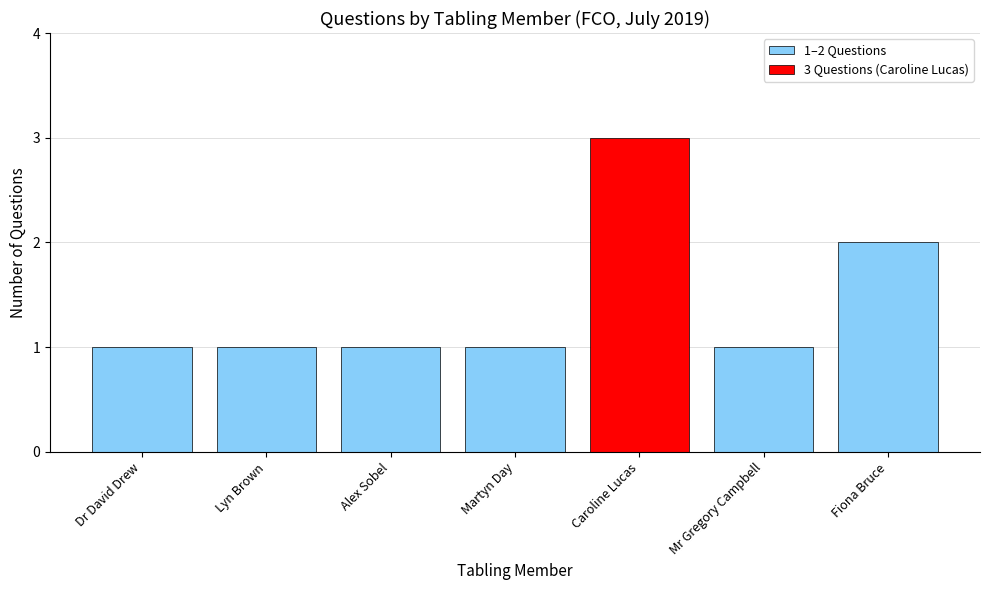

What position from the left is Lyn Brown?

2